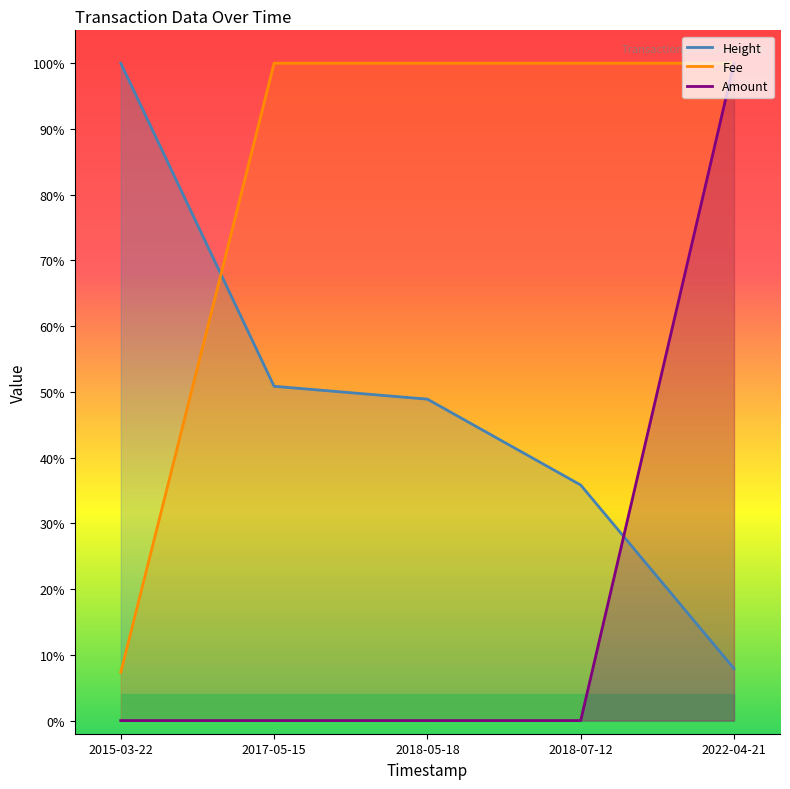

What is the difference between the Height values at 2018-07-12 and 2022-04-21?

0.3